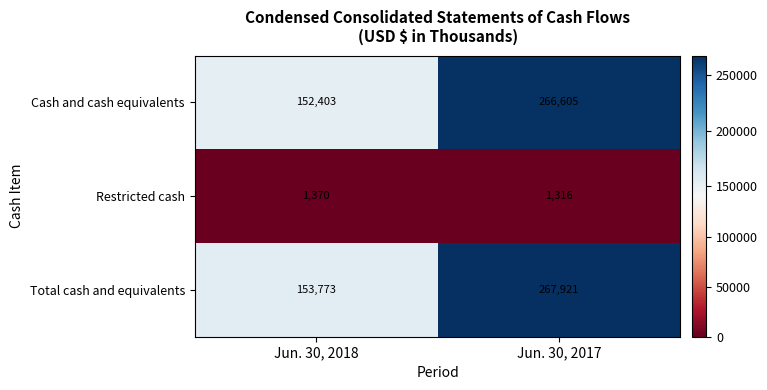

At which label is Total cash and equivalents closest to 210847?

Jun. 30, 2018